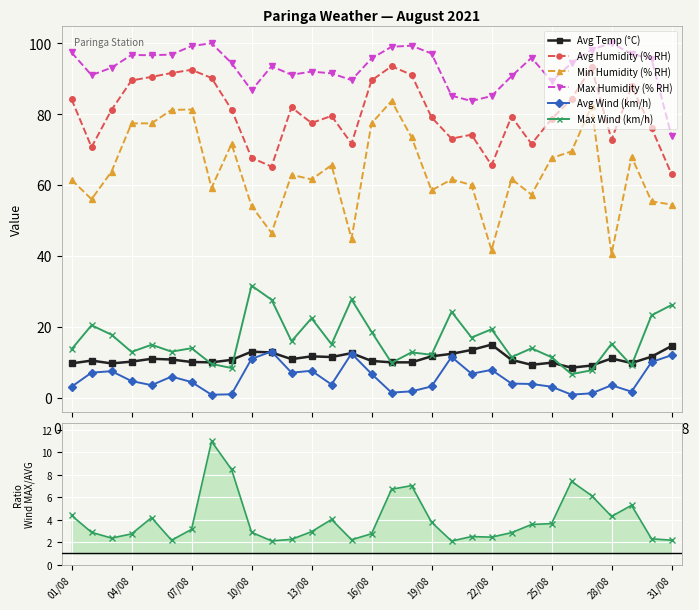

What is the maximum value for Max Wind (km/h)?

31.6